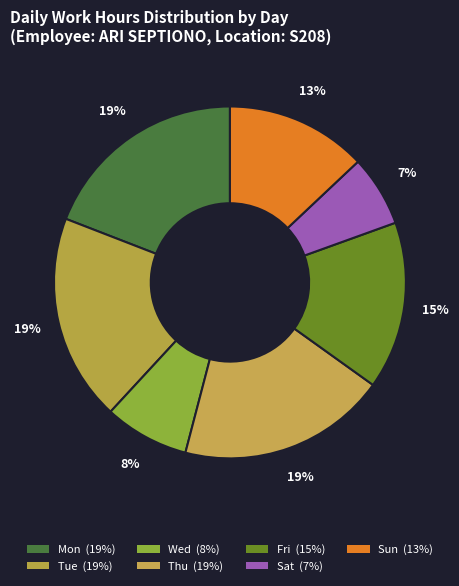

Count the number of slices in the pie.

7